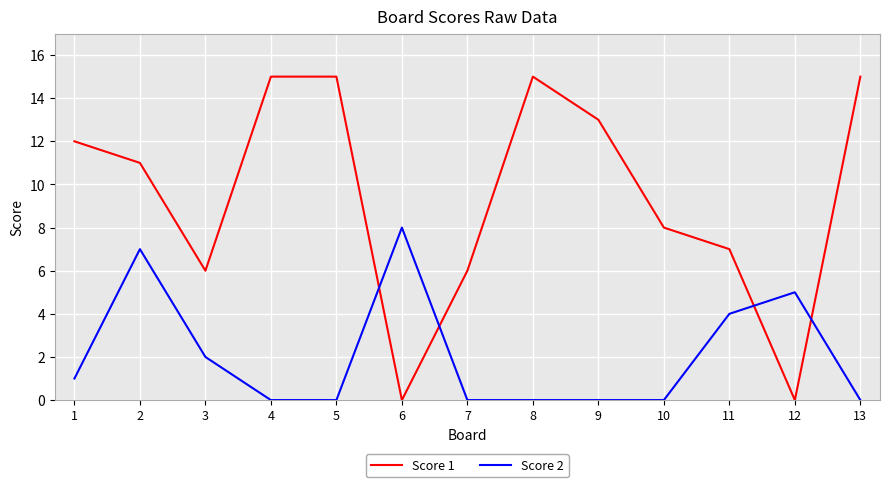

In Score 1, how many points are lower than both neighbors (excluding endpoints)?

3